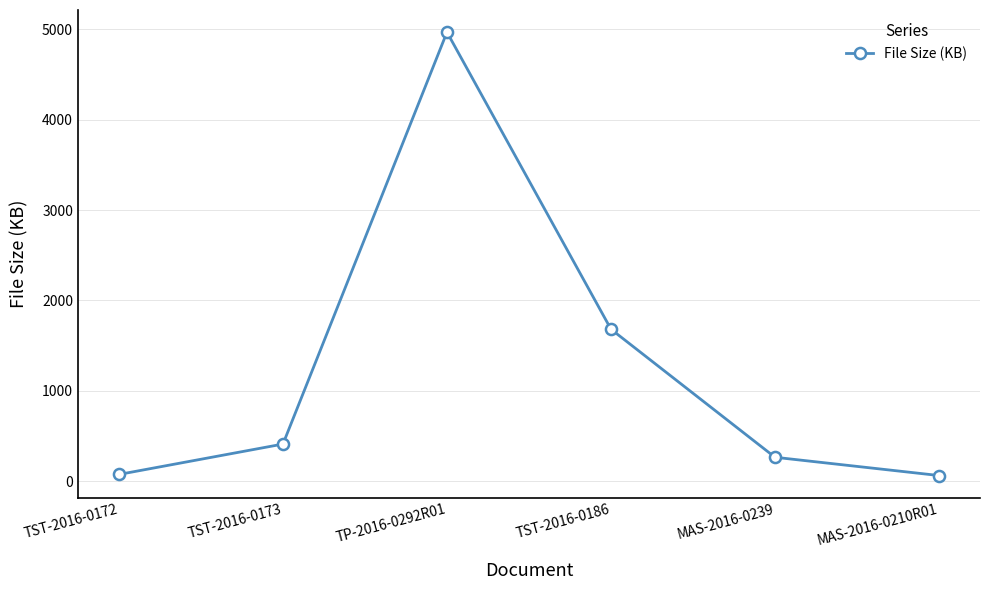

Where is the data nearest to the value 2515?

TST-2016-0186